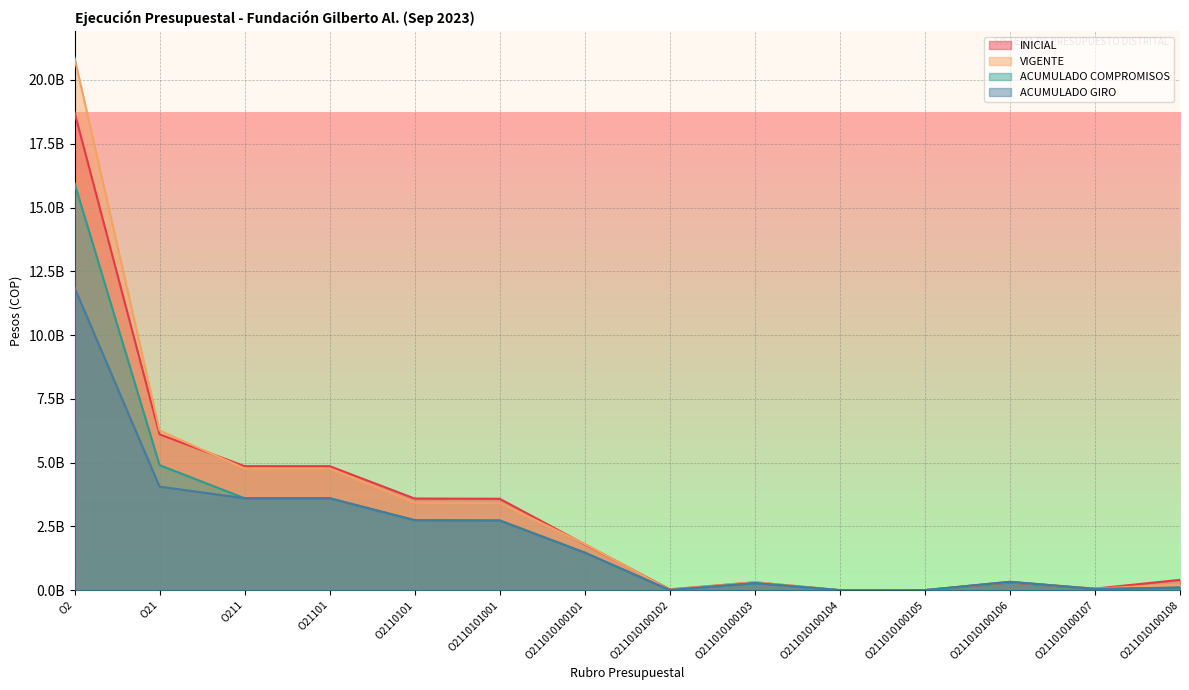

What is the difference between the INICIAL values at O211 and O21?

1246546000